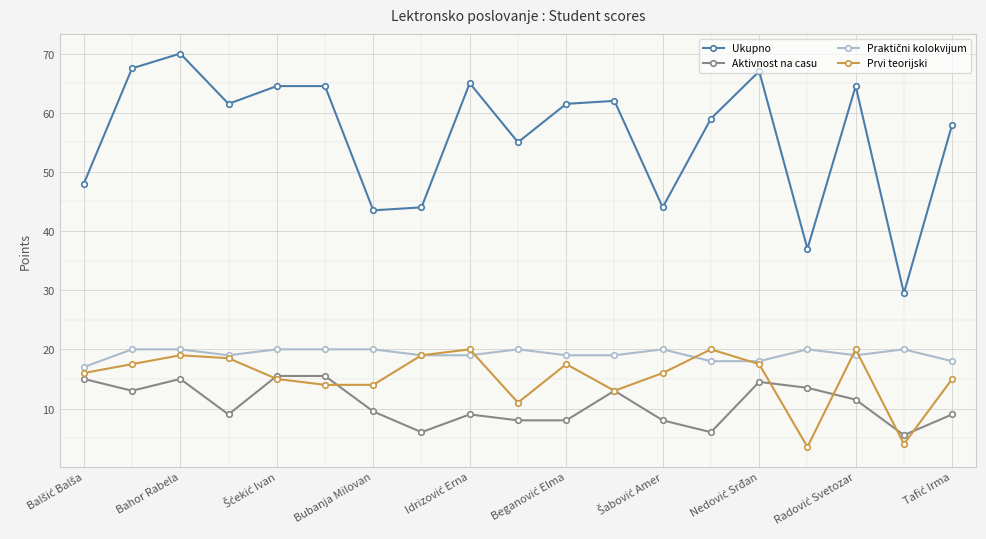

What is the value of the Ukupno point at the 11th from the left?

61.5